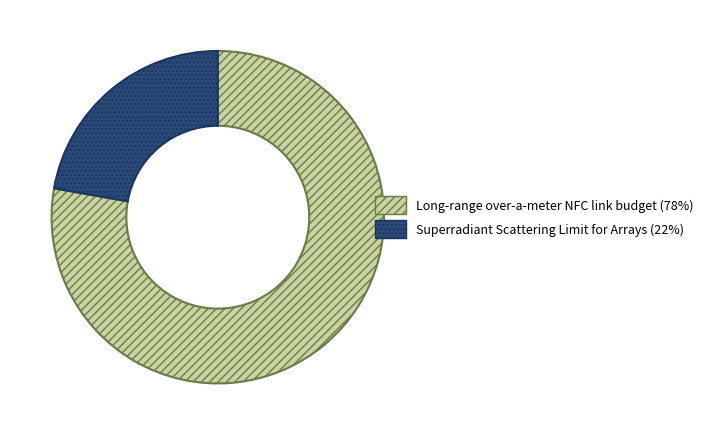

Rank the categories by value from lowest to highest.

Superradiant Scattering Limit for Arrays, Long-range over-a-meter NFC link budget